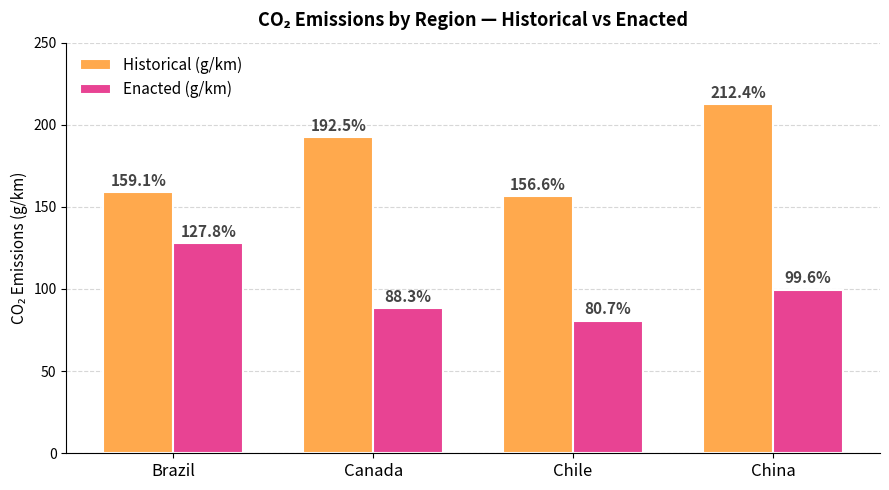

How many groups of bars are there?

4